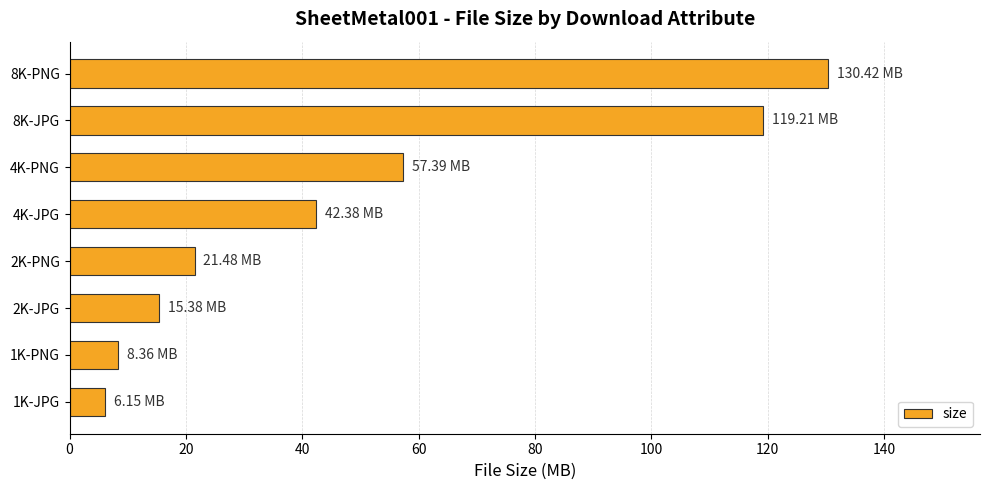

What is the greatest value displayed?

130.4